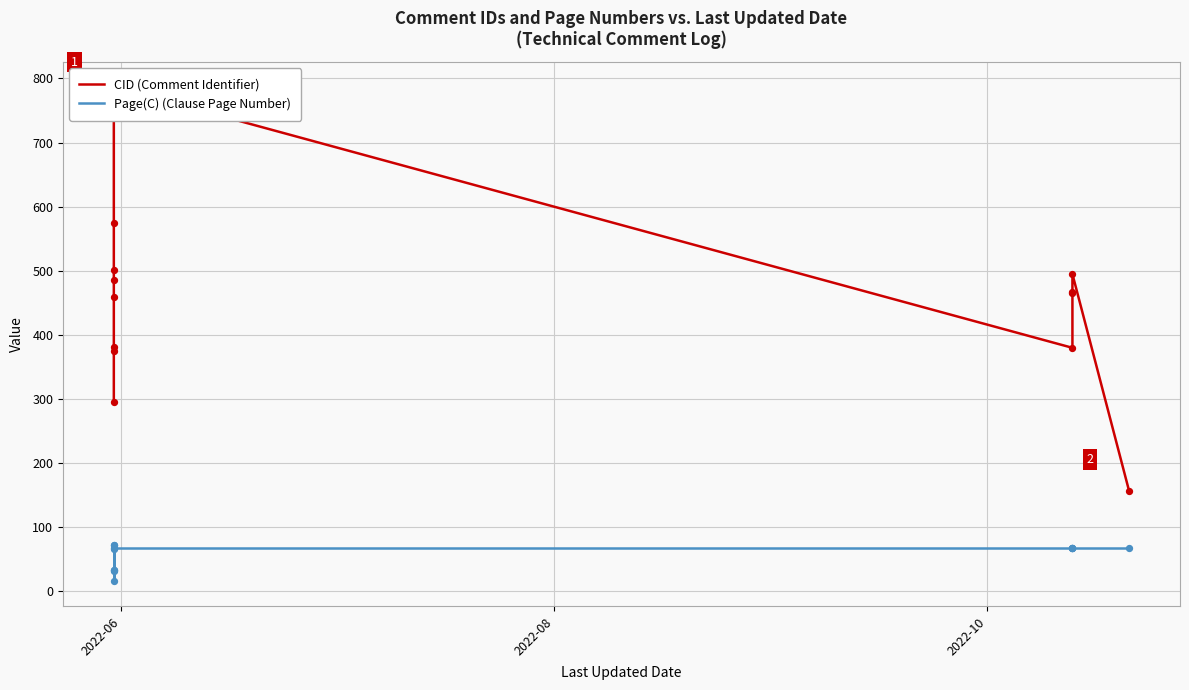

What are all the series names shown in the legend?

CID (Comment Identifier), Page(C) (Clause Page Number)